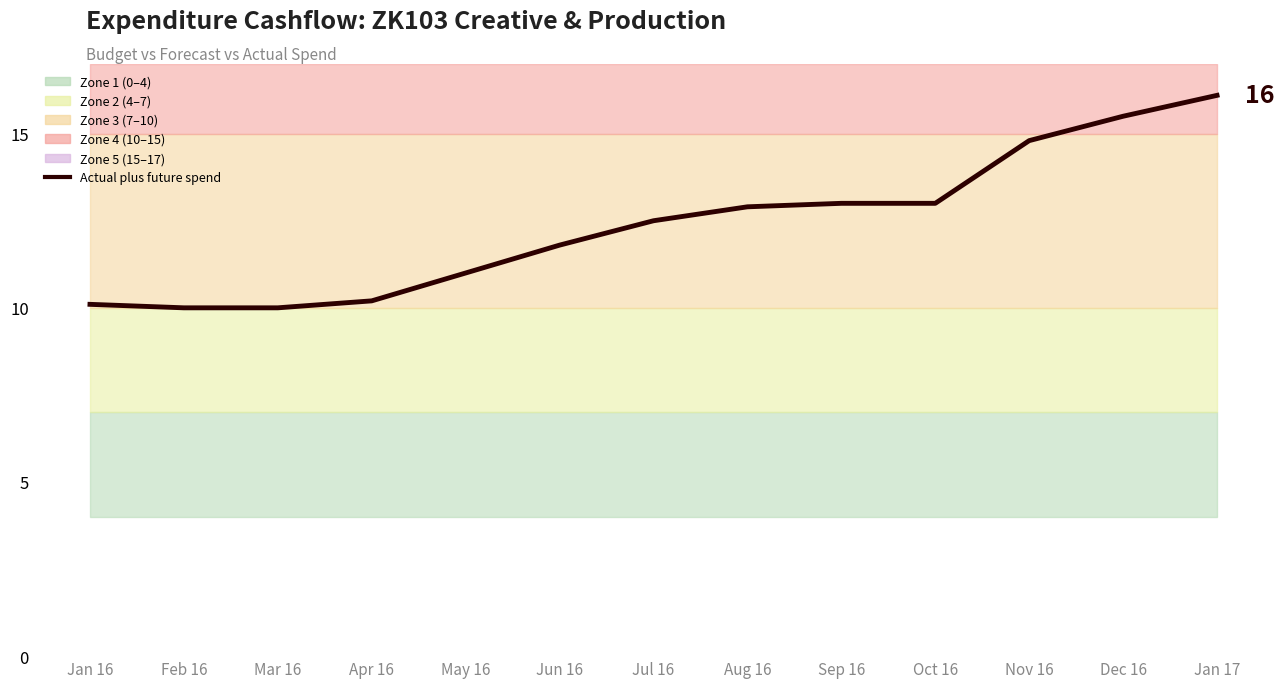

What is the minimum value shown in the chart?

10.0